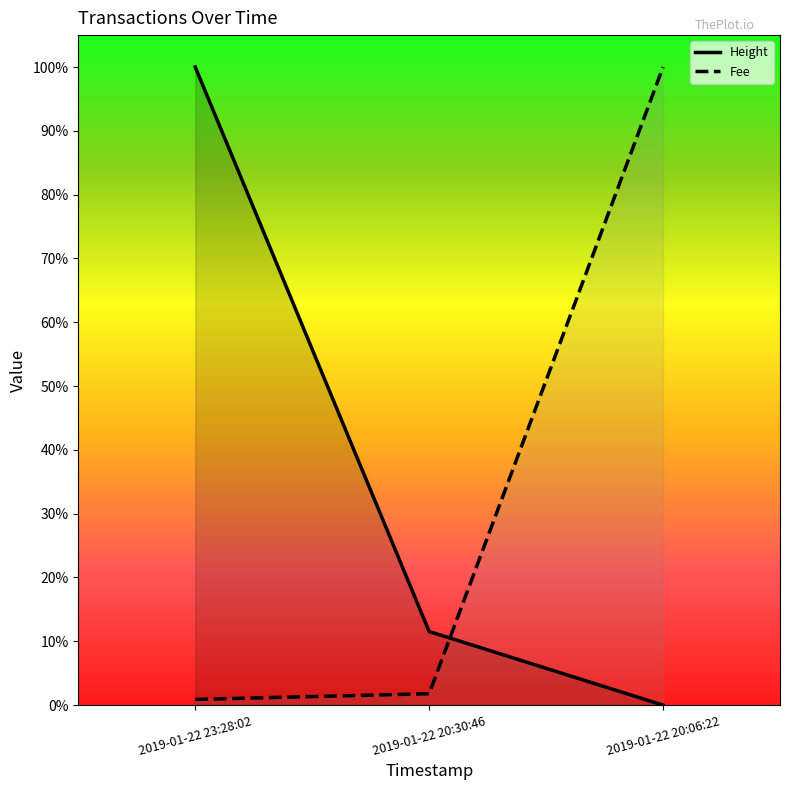

Reading left to right, what are all the values shown in this chart?

Height: 1.0	0.1	0.0
Fee: 0.0	0.0	1.0